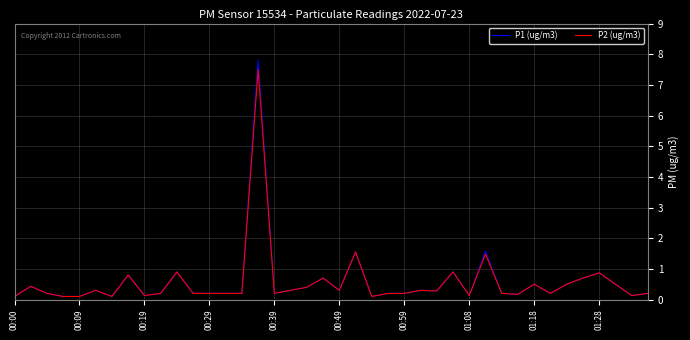

What is the highest value of the P2 (ug/m3) series?

7.5